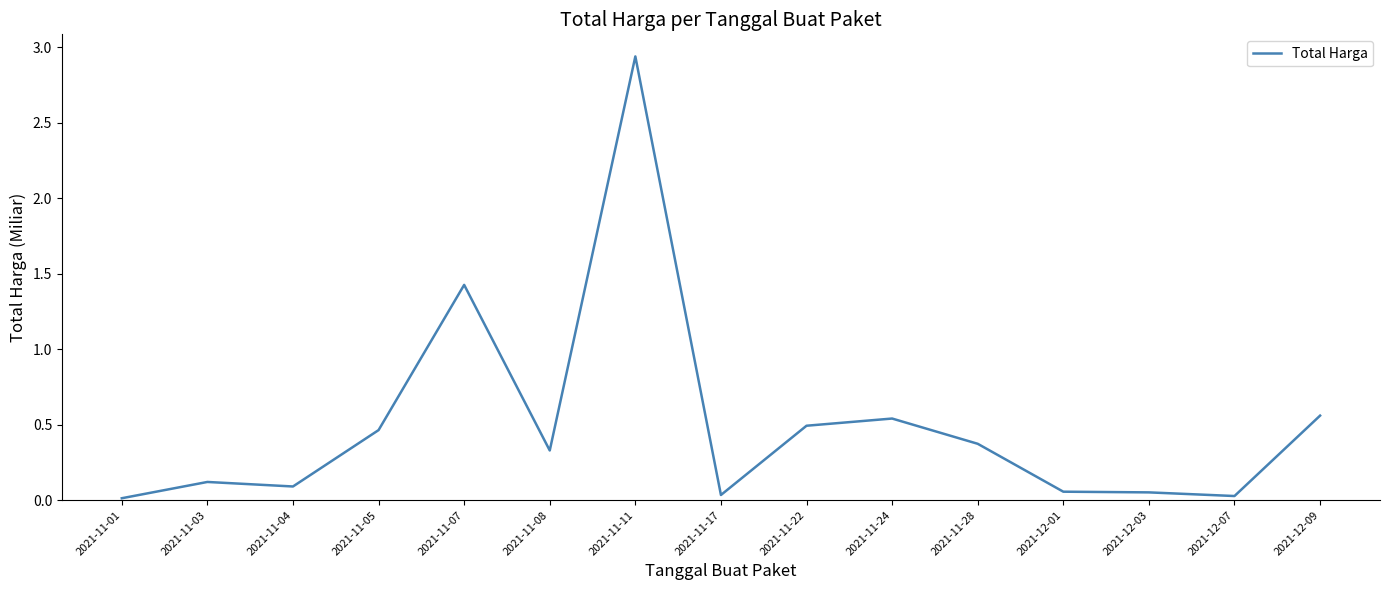

The chart shows a value of 0.1 at 2021-12-03. True or false?

True